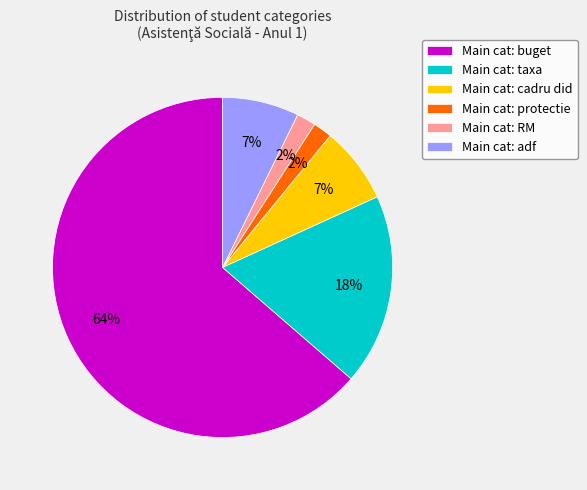

True or false: Main cat: cadru did accounts for 13% of the total.

False